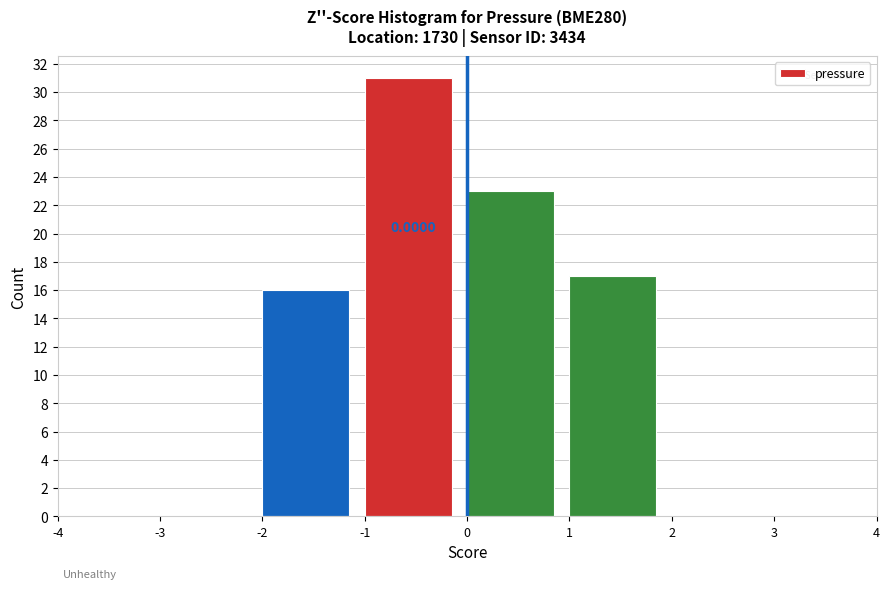

Which range on the x-axis has the tallest bar?

-1 to 0